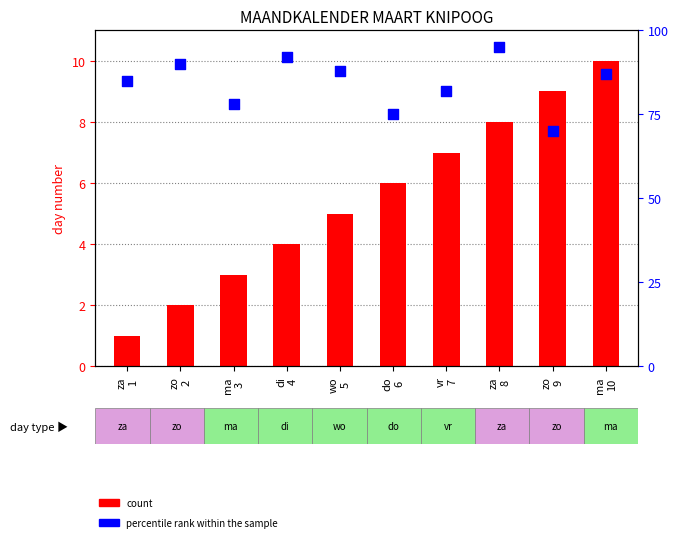

What are all the series names shown in the legend?

count, percentile rank within the sample